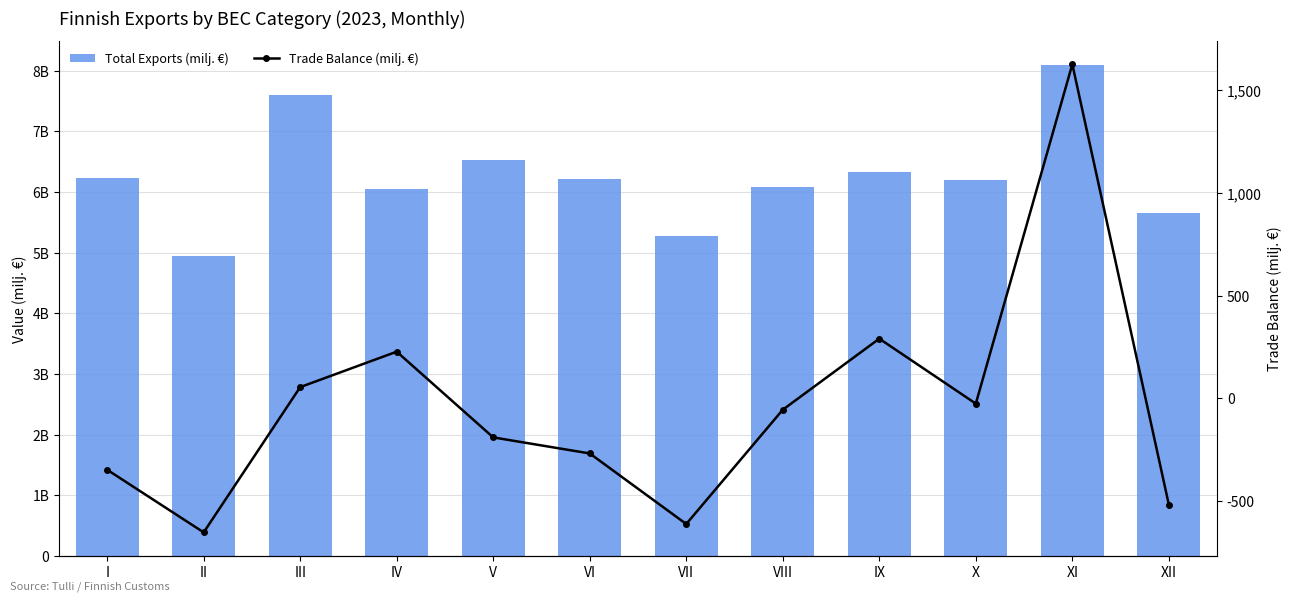

Which has a higher value, V or XII?

V